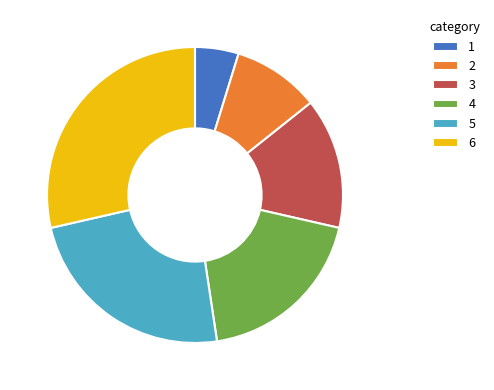

Which category has the biggest portion of the pie?

6